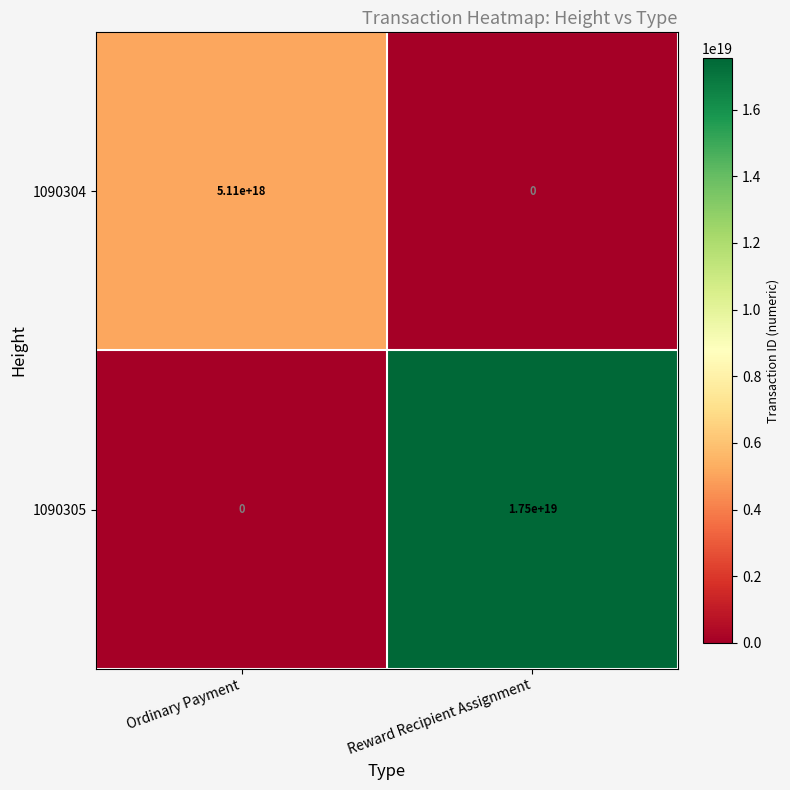

The value of 1090304 at Ordinary Payment is 7477457325425449984. True or false?

False